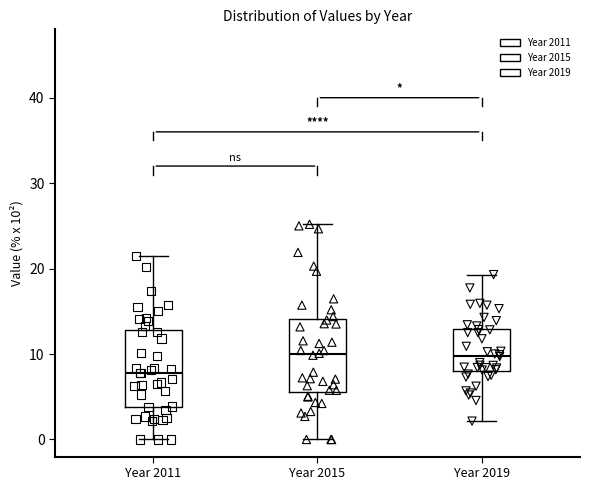

Which box has the lowest median line?

Year 2011